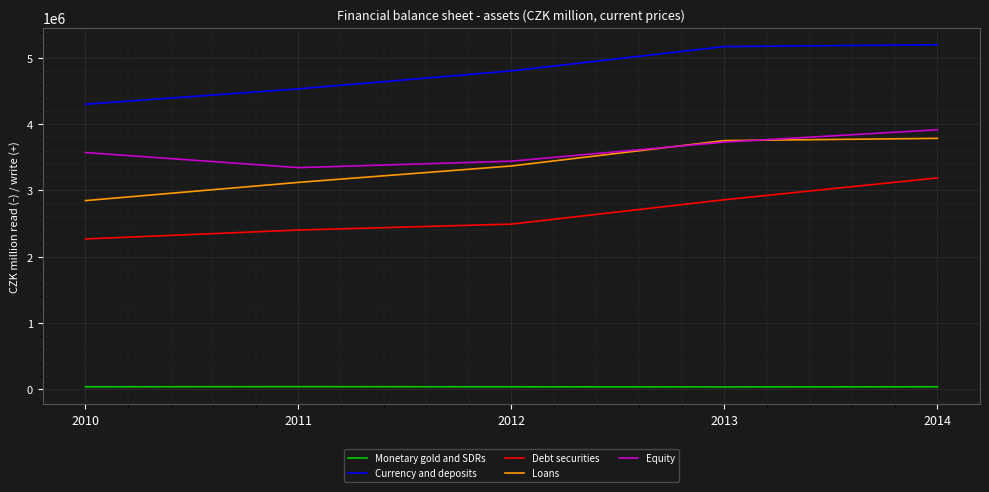

Rank the series by their maximum value, from highest to lowest.

Currency and deposits, Equity, Loans, Debt securities, Monetary gold and SDRs